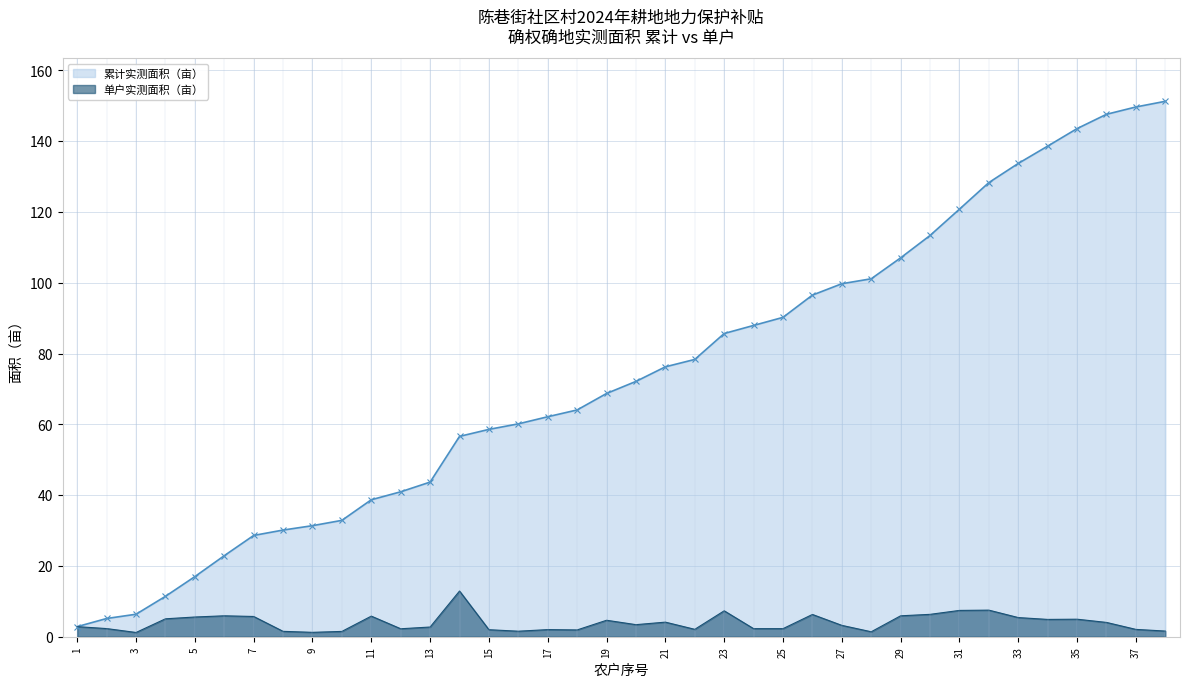

The value of 累计实测面积（亩） at 13 is 43.7. True or false?

True